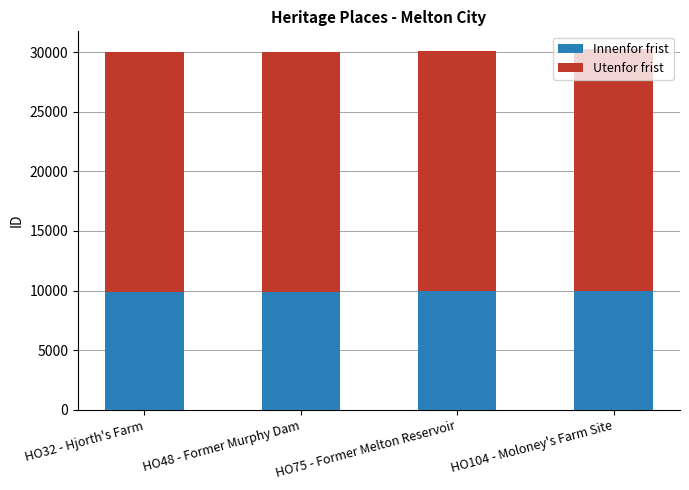

What is the highest value of the Innenfor frist series?

9977